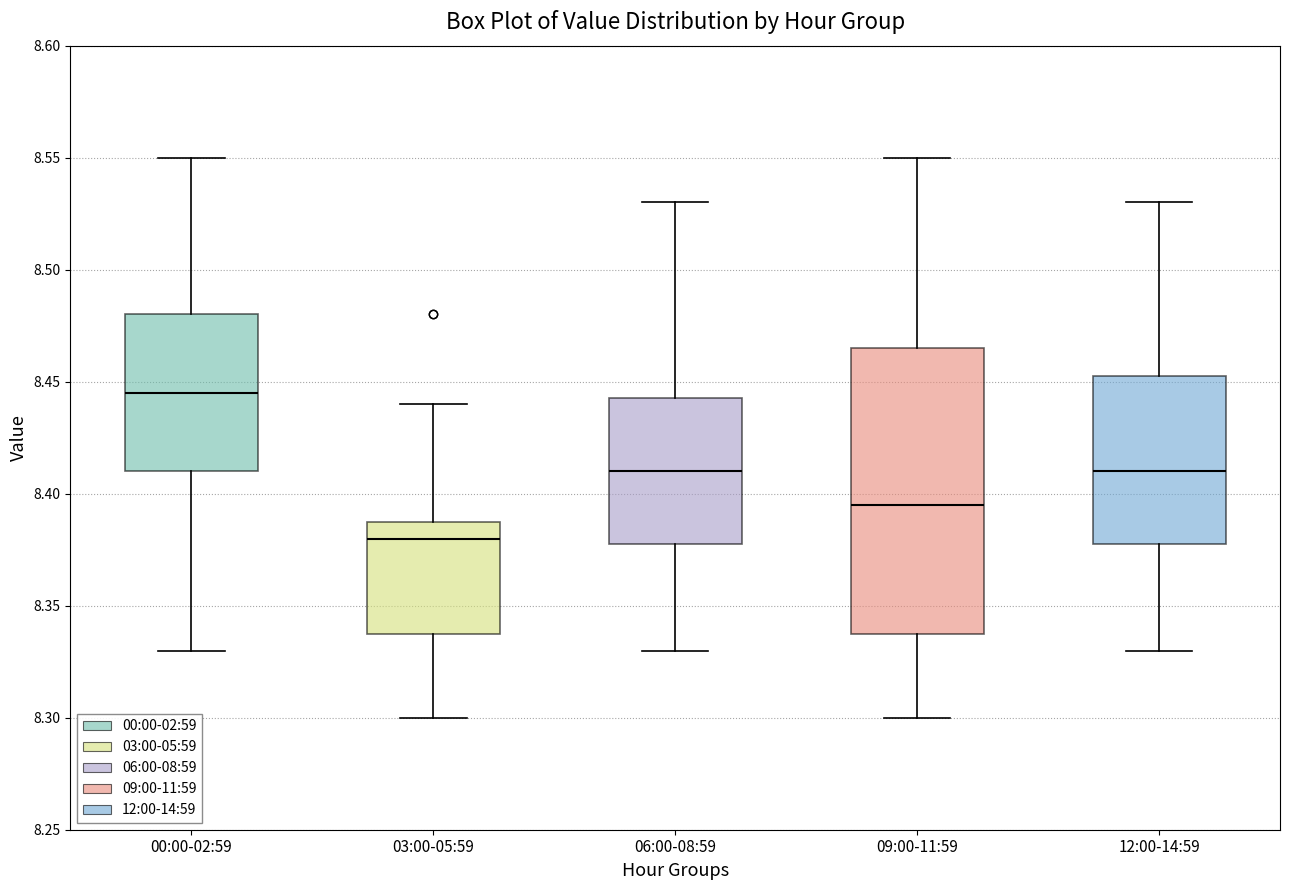

Reading left to right, transcribe this box plot: for each box, give where its median line is, the range the box spans, and where its two whiskers end, as read against the y-axis. The values are not printed on the chart, so give them approximately, as read against the axis.

00:00-02:59: median 8.445, box 8.410 to 8.480, whiskers 8.330 to 8.550
03:00-05:59: median 8.380, box 8.340 to 8.390, whiskers 8.300 to 8.440
06:00-08:59: median 8.410, box 8.380 to 8.445, whiskers 8.330 to 8.530
09:00-11:59: median 8.395, box 8.340 to 8.465, whiskers 8.300 to 8.550
12:00-14:59: median 8.410, box 8.380 to 8.455, whiskers 8.330 to 8.530